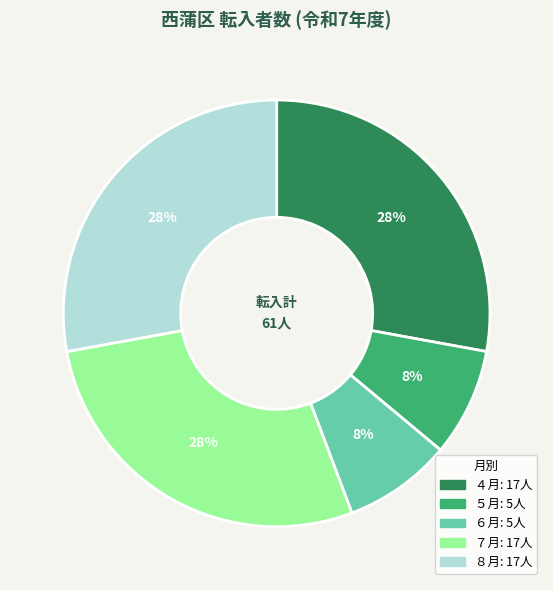

Is ７月 the majority of the pie?

No